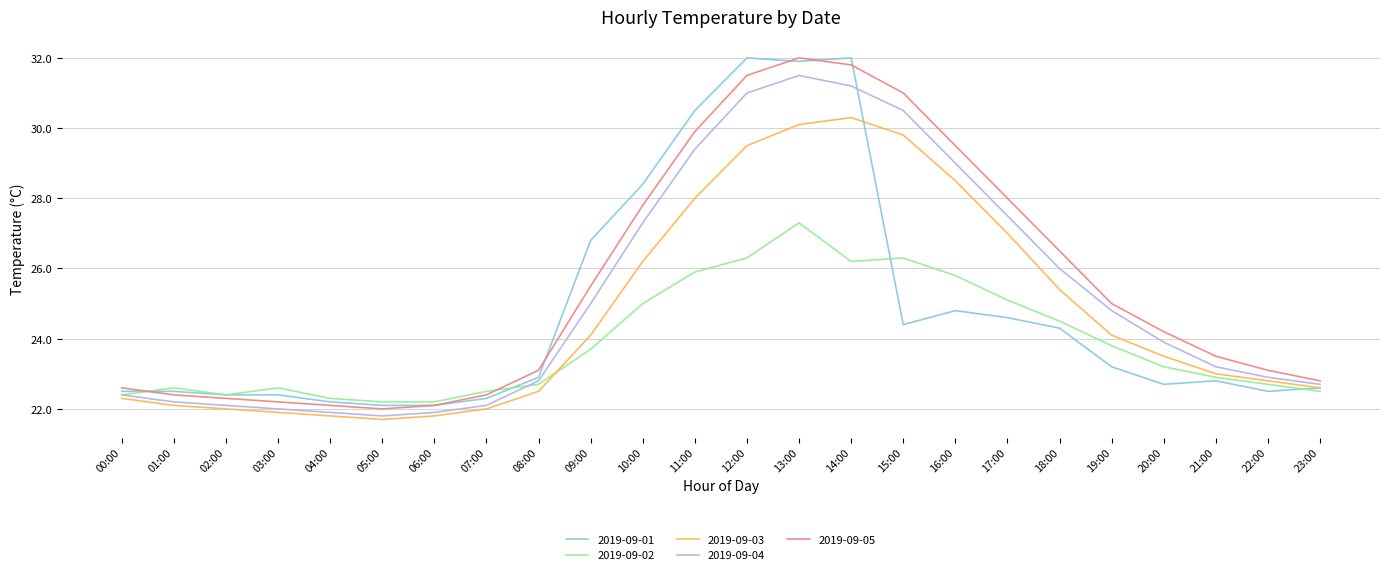

What is the greatest value displayed?

32.0